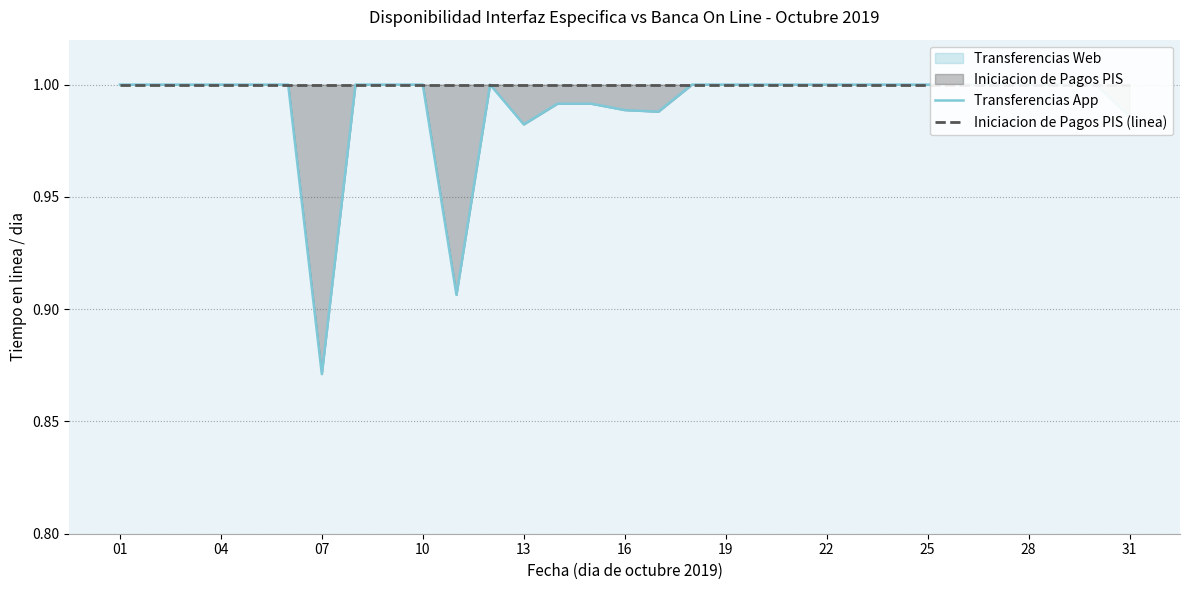

At which label is Iniciacion de Pagos PIS (linea) closest to 1?

01